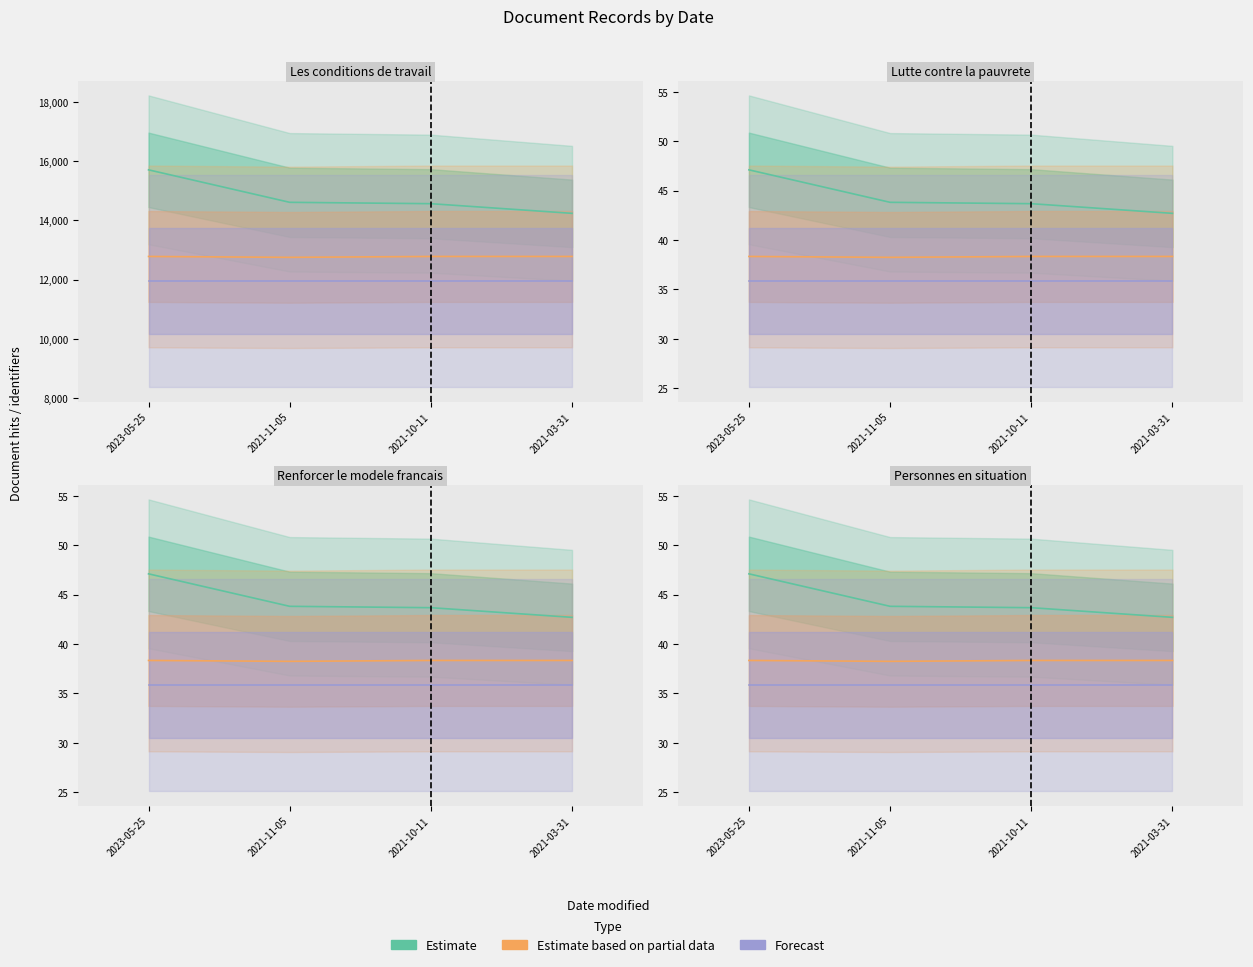

What are all the series names shown in the legend?

Estimate, Estimate based on partial data, Forecast